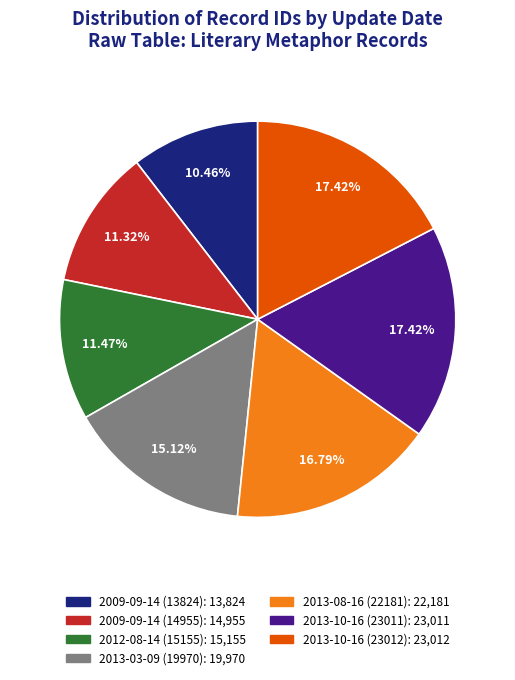

True or false: 2013-10-16 (23011) accounts for 24% of the total.

False